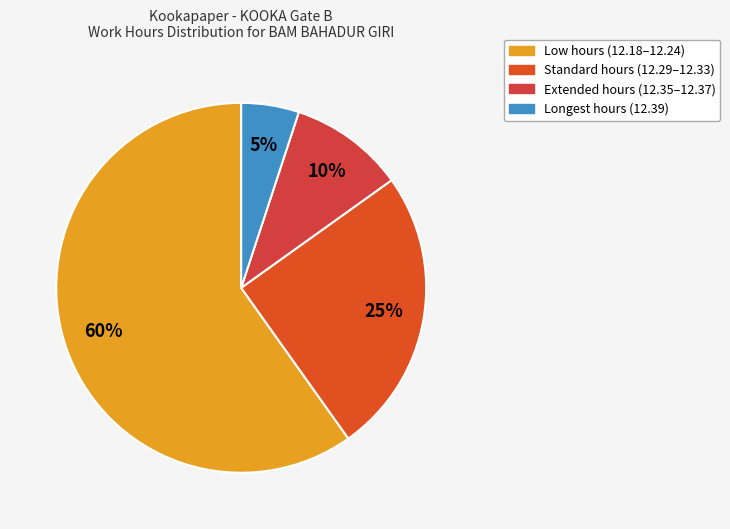

How many slices are in this pie chart?

4